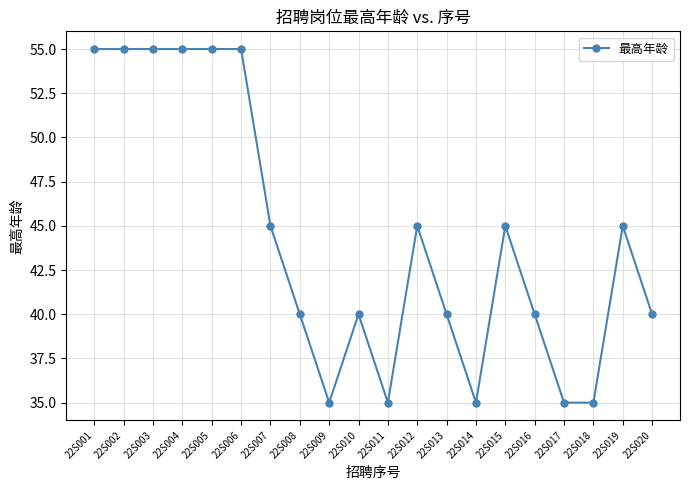

How many data points does each series have?

20